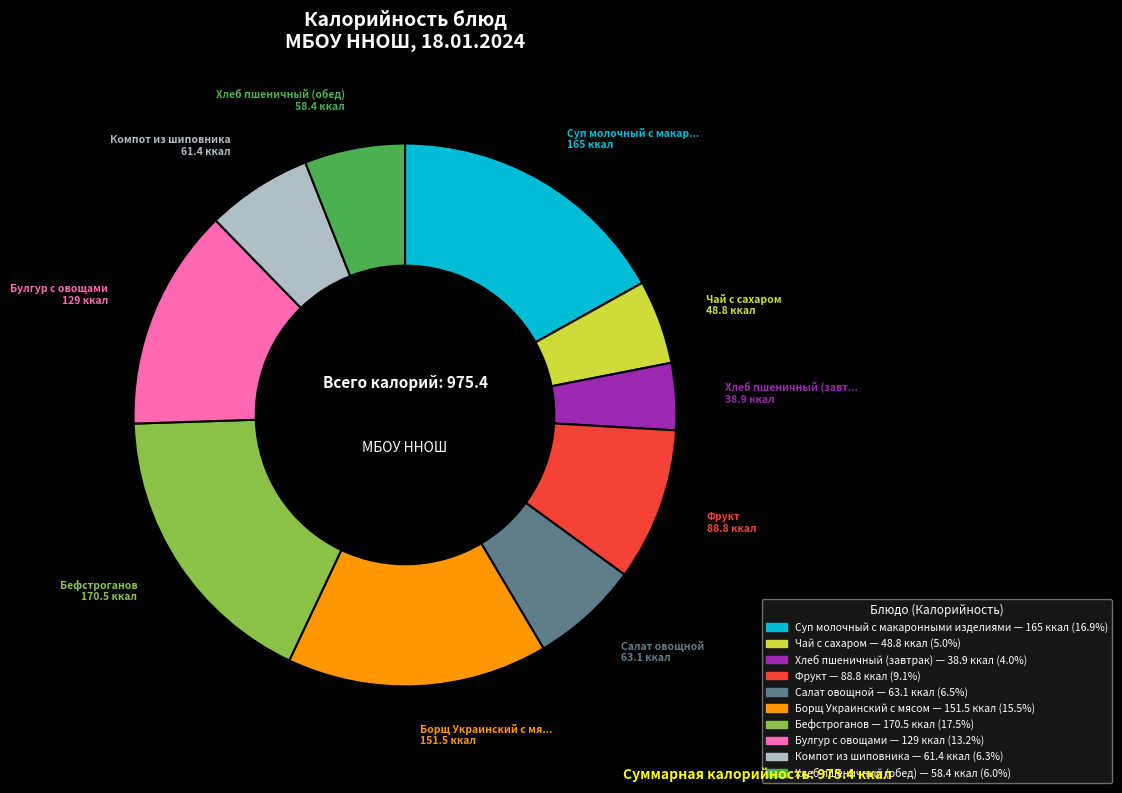

The Бефстроганов slice represents 17% of the pie. True or false?

True